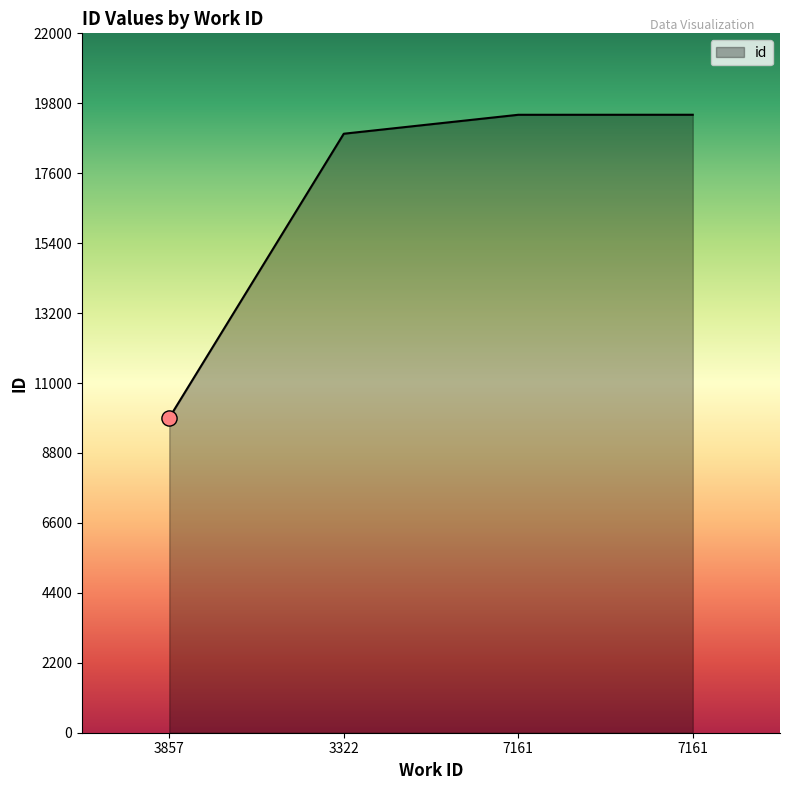

Count the number of data series in this chart.

1